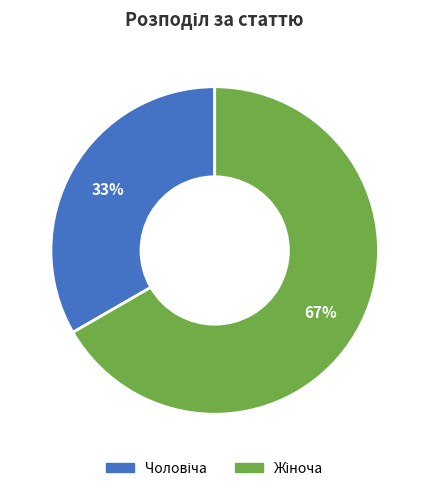

To the nearest percent, what is the average slice percentage?

50%